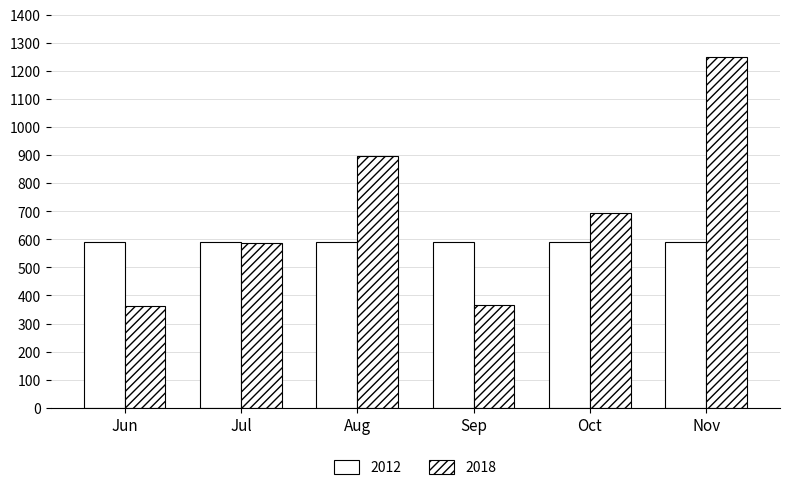

Does the chart contain stacked bars?

No